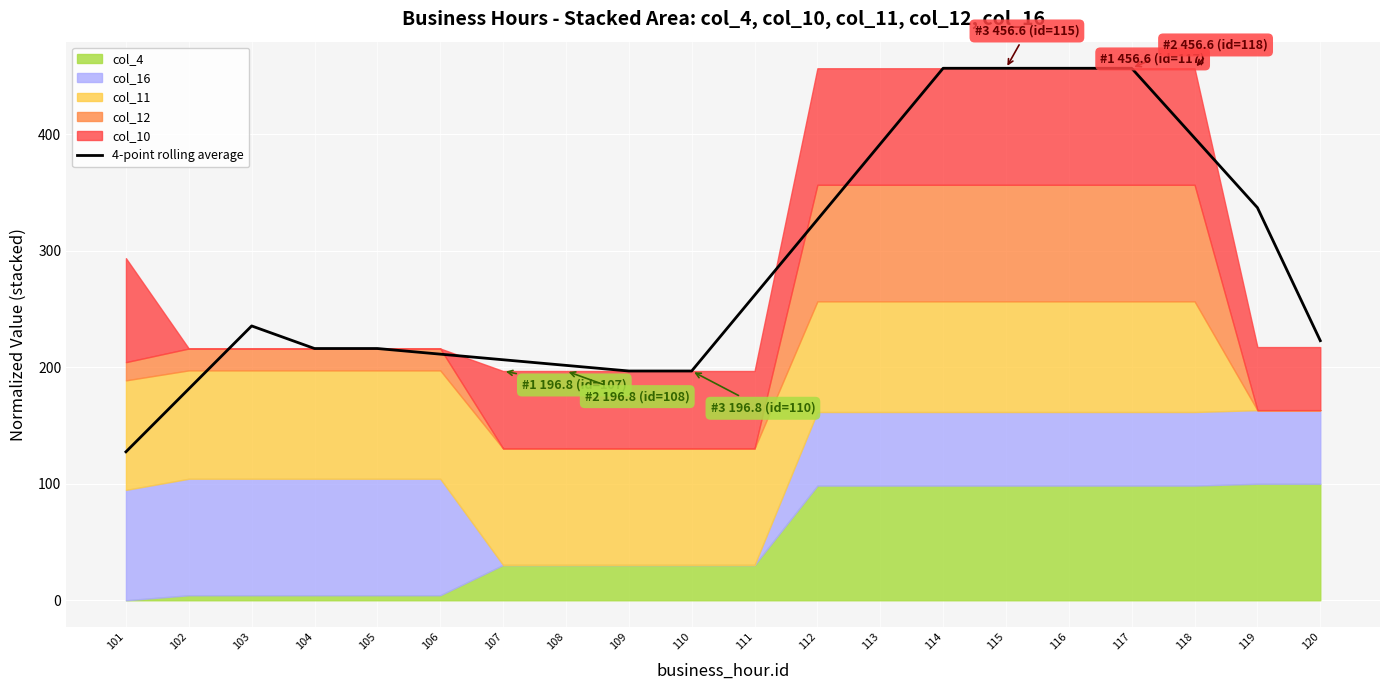

How many lines are shown in the chart?

1